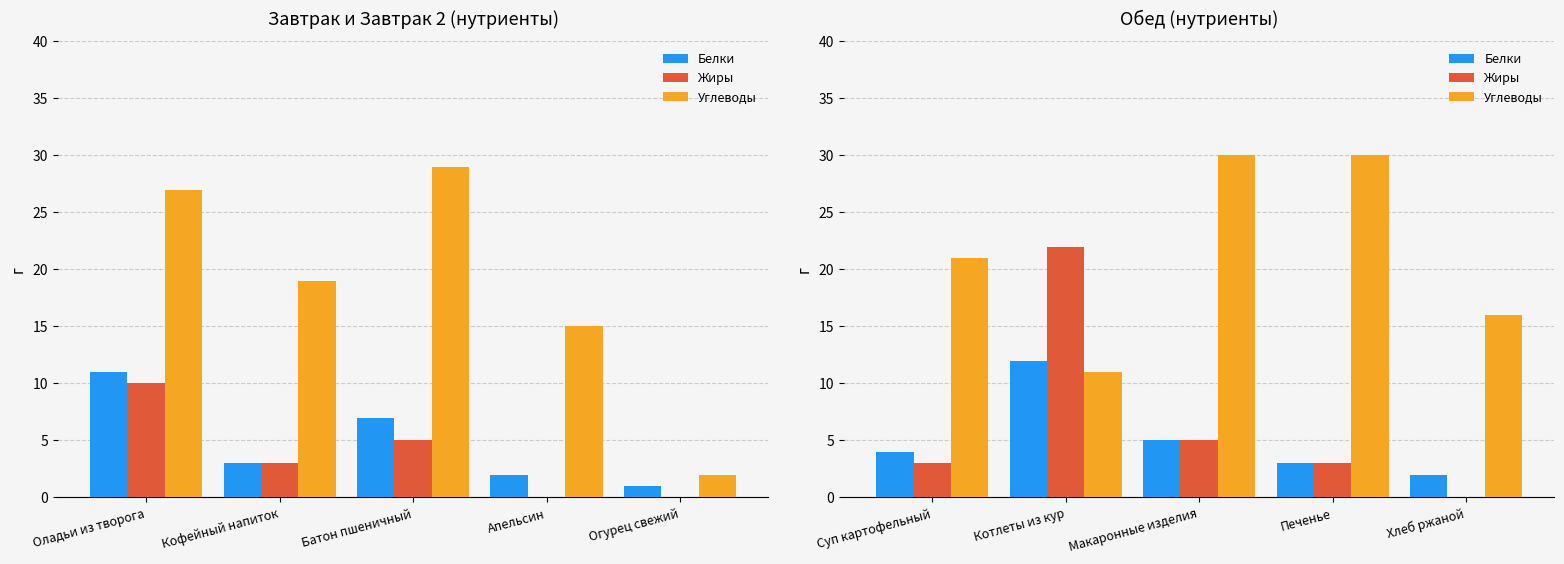

What position from the left is Суп картофельный?

1